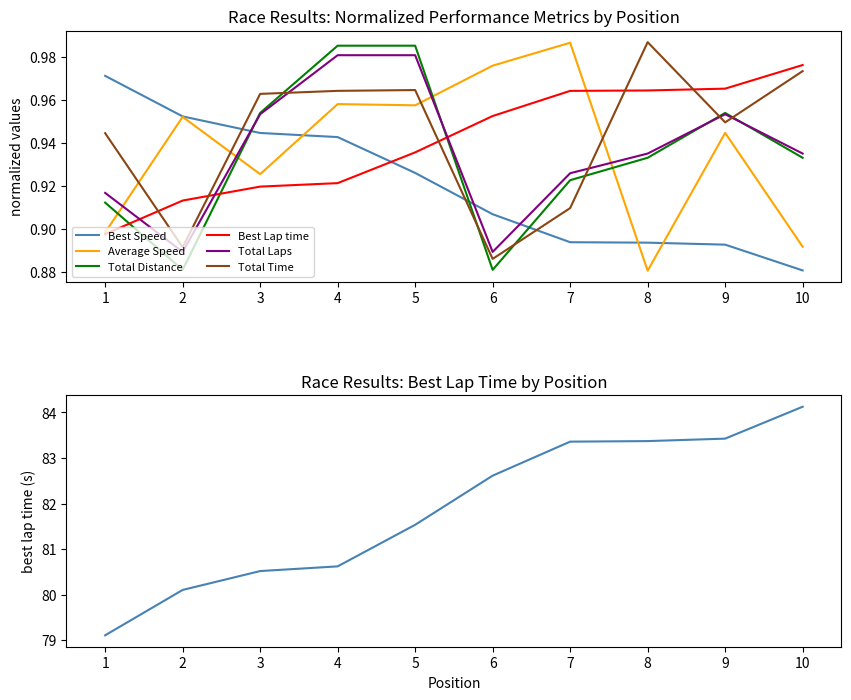

How many intersections are there between Average Speed and Total Time?

4